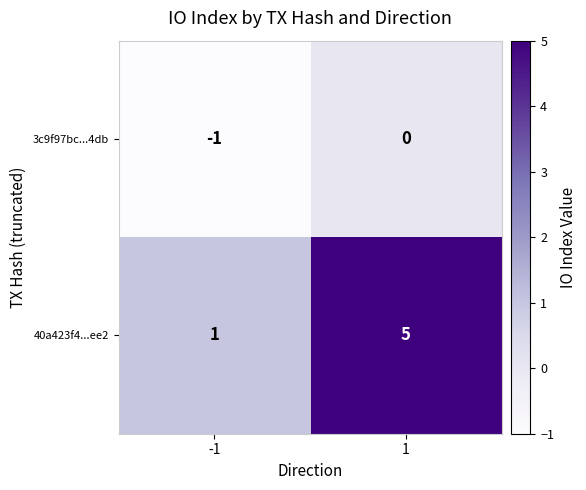

Is the value of 40a423f4...ee2 at -1 greater than the value of 3c9f97bc...4db at -1?

Yes